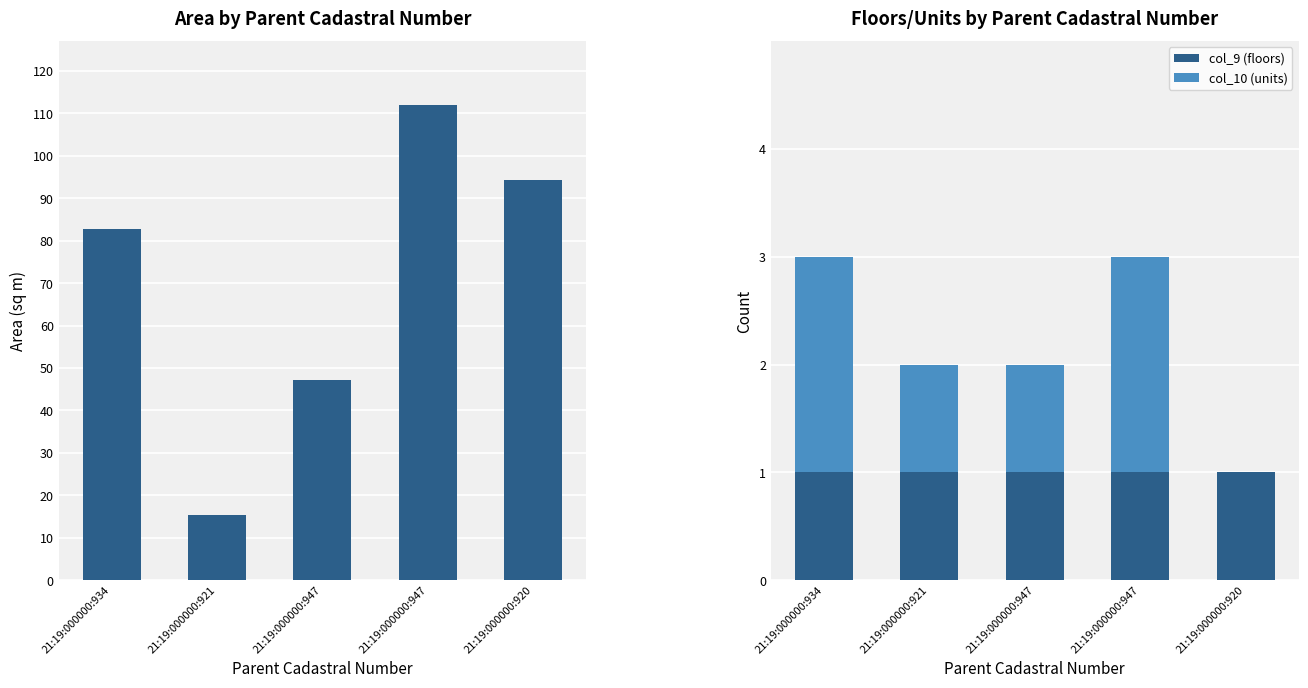

What is the total value across all series at 21:19:000000:934?

85.7